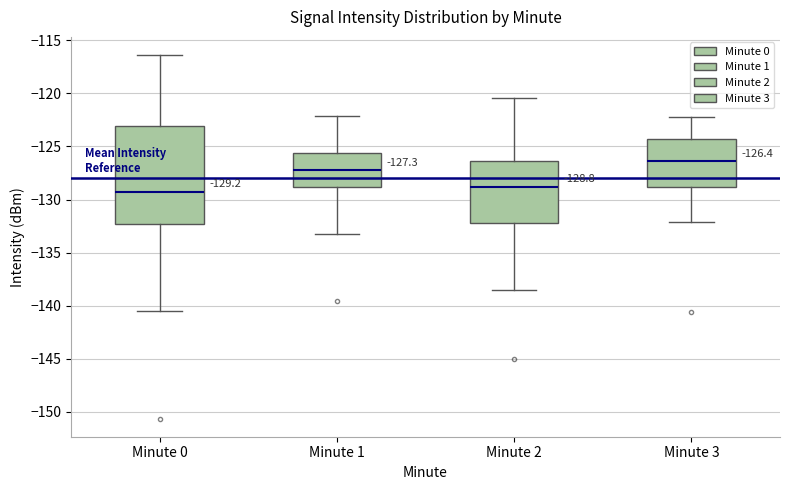

Comparing the boxes themselves (not the whiskers), which one is the tallest?

Minute 0